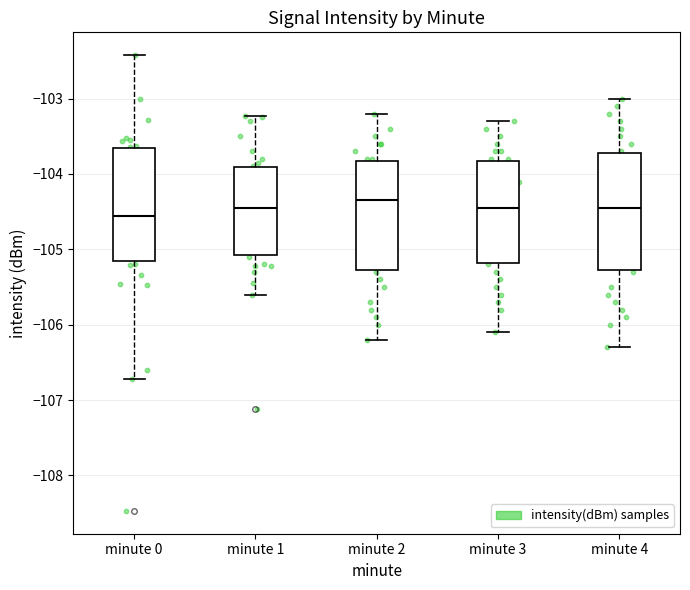

Reading left to right, transcribe this box plot: for each box, give where its median line is, the range the box spans, and where its two whiskers end, as read against the y-axis. The values are not printed on the chart, so give them approximately, as read against the axis.

minute 0: median -104.6, box -105.2 to -103.7, whiskers -106.7 to -102.4
minute 1: median -104.5, box -105.1 to -103.9, whiskers -105.6 to -103.2
minute 2: median -104.3, box -105.3 to -103.8, whiskers -106.2 to -103.2
minute 3: median -104.4, box -105.2 to -103.8, whiskers -106.1 to -103.3
minute 4: median -104.4, box -105.3 to -103.7, whiskers -106.3 to -103.0